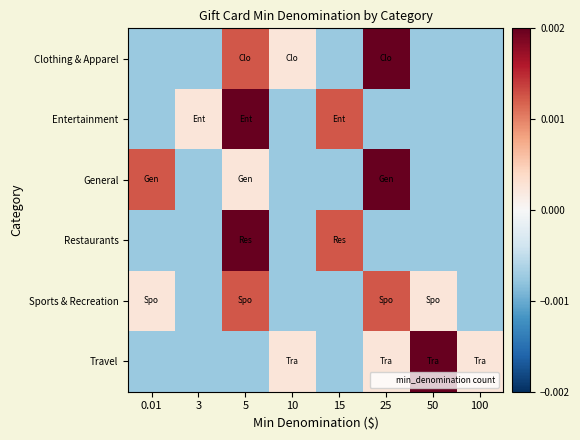

Reading left to right, transcribe all the data shown in this chart.

Clothing & Apparel: 0.01=-0.0	3=-0.0	5=0.0	10=0.0	15=-0.0	25=0.0	50=-0.0	100=-0.0
Entertainment: 0.01=-0.0	3=0.0	5=0.0	10=-0.0	15=0.0	25=-0.0	50=-0.0	100=-0.0
General: 0.01=0.0	3=-0.0	5=0.0	10=-0.0	15=-0.0	25=0.0	50=-0.0	100=-0.0
Restaurants: 0.01=-0.0	3=-0.0	5=0.0	10=-0.0	15=0.0	25=-0.0	50=-0.0	100=-0.0
Sports & Recreation: 0.01=0.0	3=-0.0	5=0.0	10=-0.0	15=-0.0	25=0.0	50=0.0	100=-0.0
Travel: 0.01=-0.0	3=-0.0	5=-0.0	10=0.0	15=-0.0	25=0.0	50=0.0	100=0.0